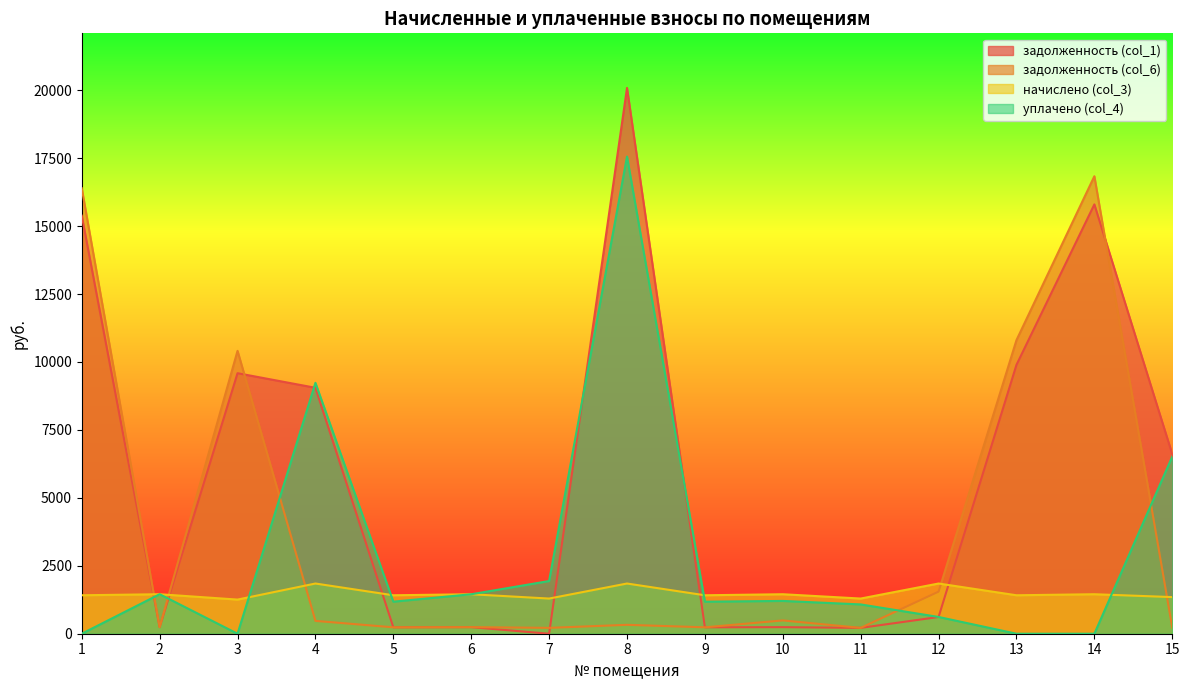

What is the sum of all уплачено (col_4) values?

43413.4